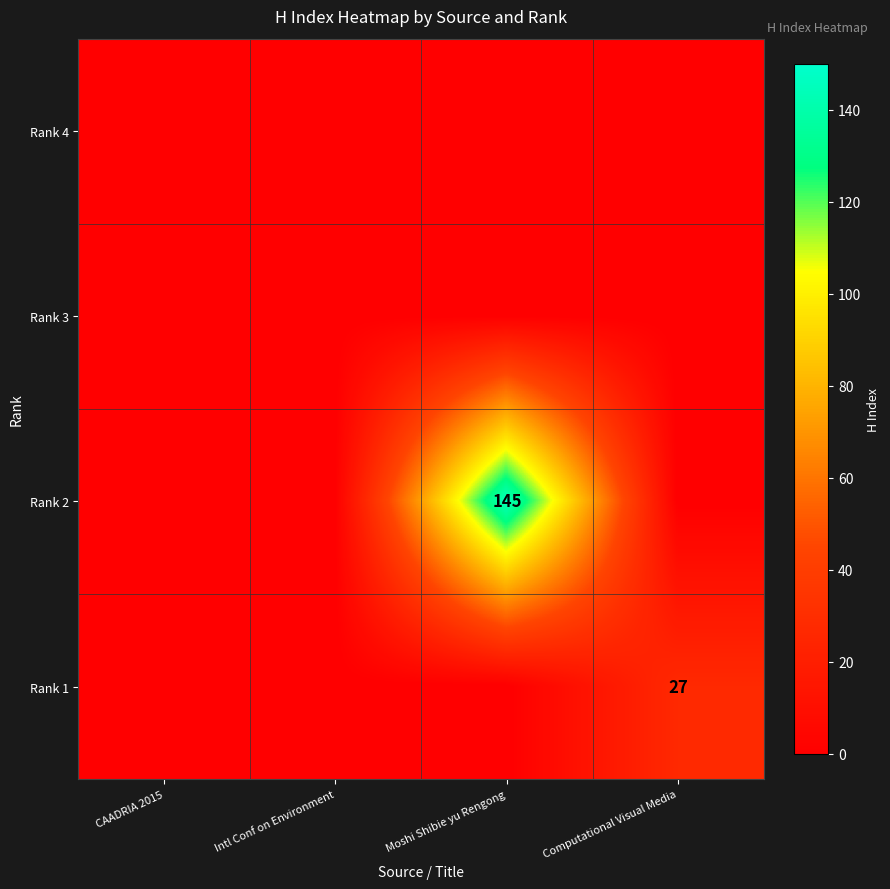

The Rank 1 series shows 27 at Computational Visual Media. True or false?

True